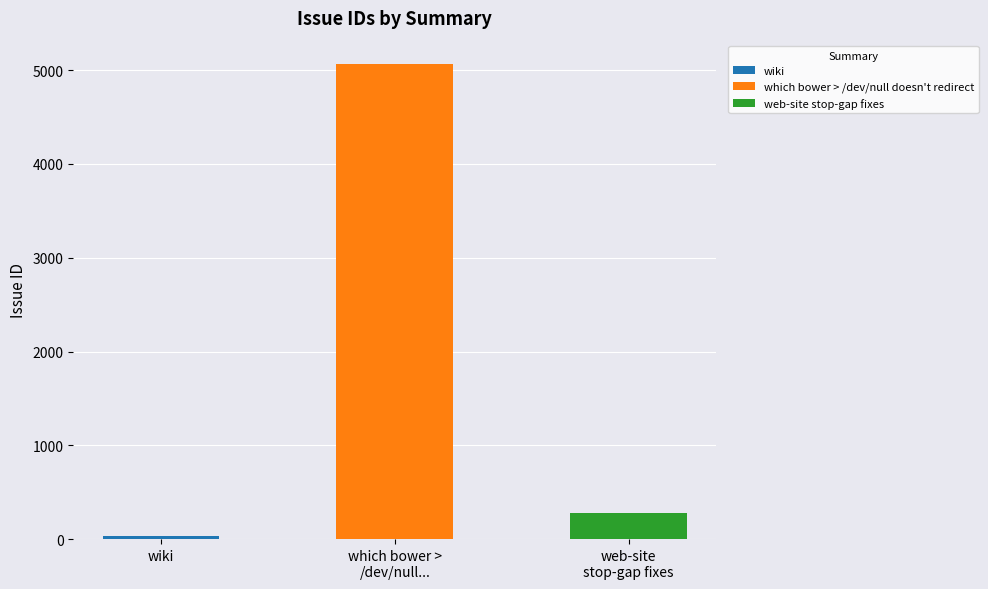

What is the change in value from which bower > /dev/null doesn't redirect to web-site stop-gap fixes?

-4787